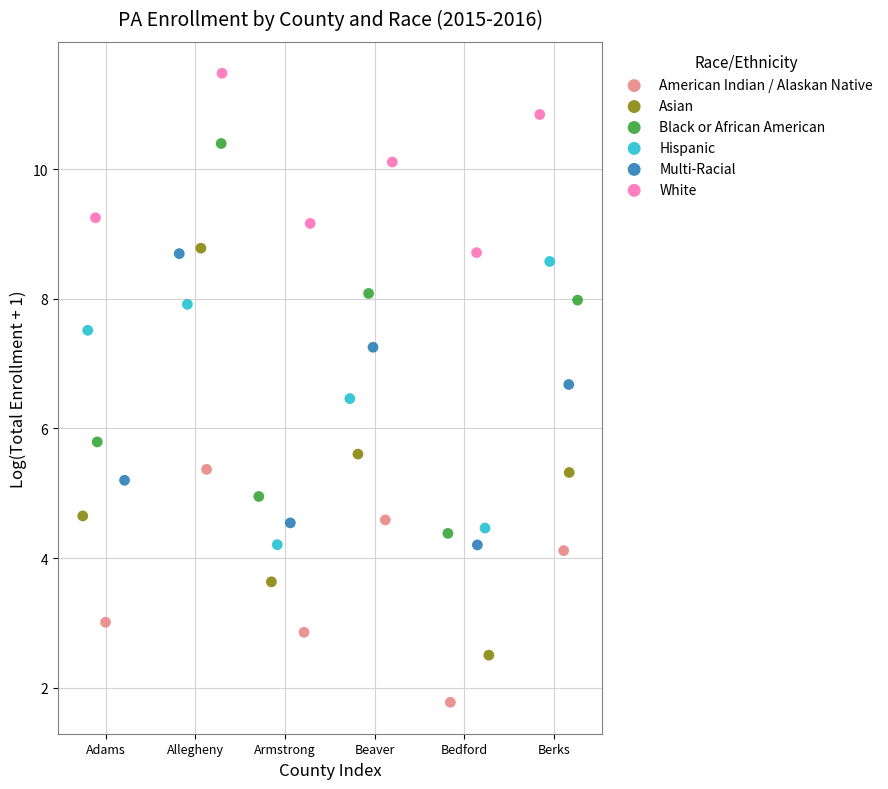

What are all the series names shown in the legend?

American Indian / Alaskan Native, Asian, Black or African American, Hispanic, Multi-Racial, White